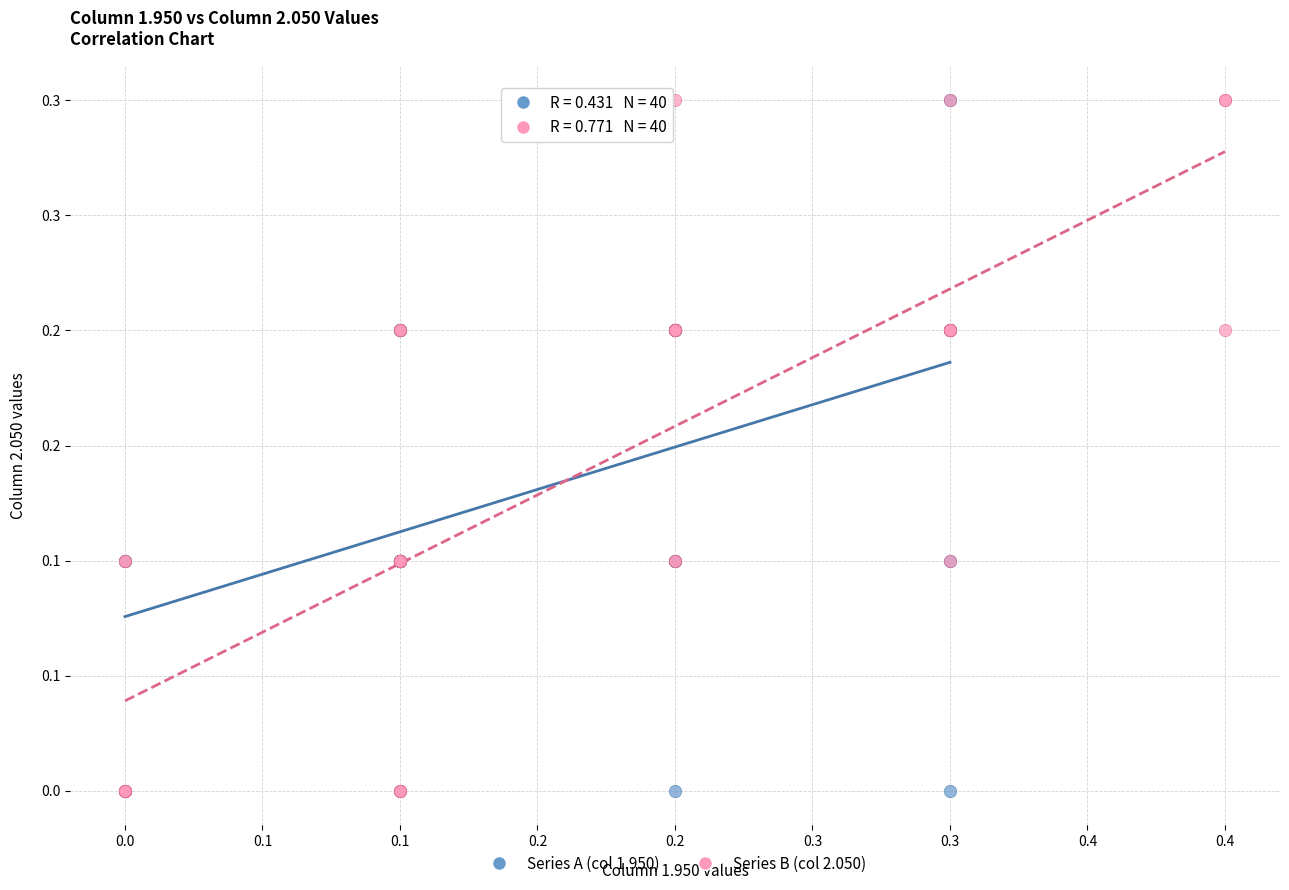

What are all the series names shown in the legend?

Series A (col 1.950), Series B (col 2.050)